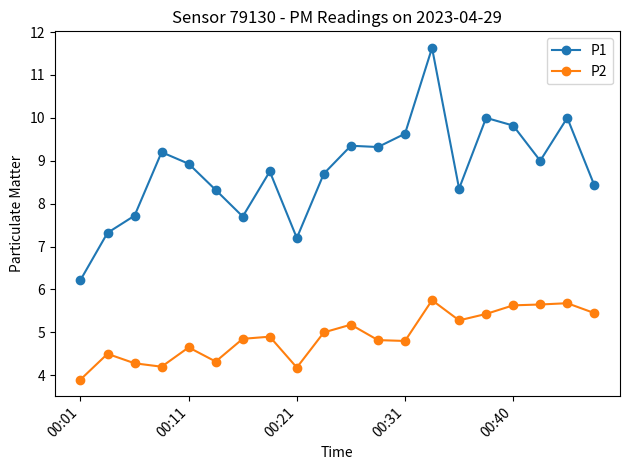

True or false: P2 has more than 0 interior local peaks.

True